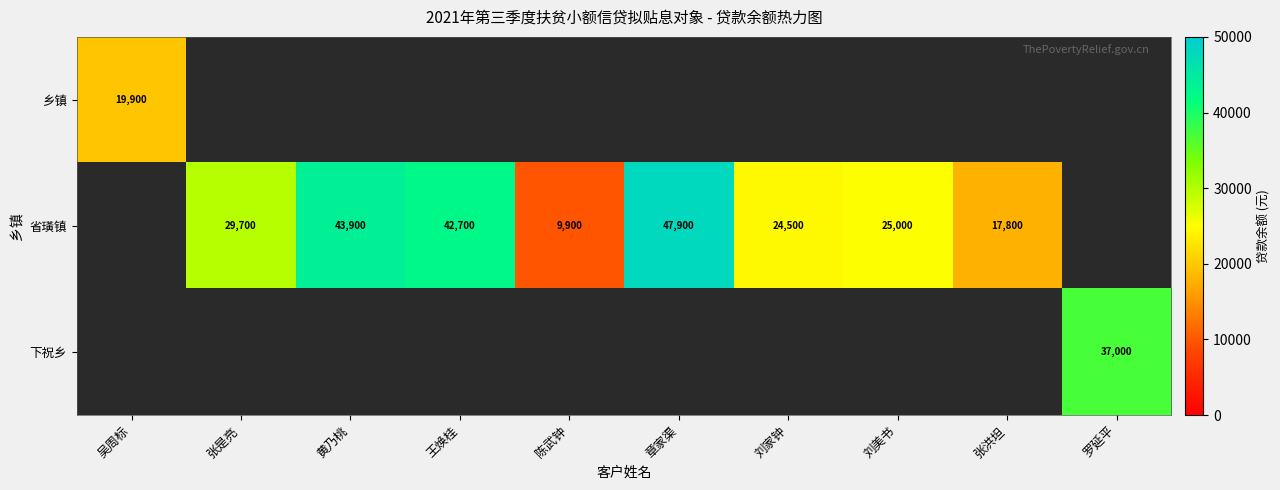

How many data points does each series have?

10